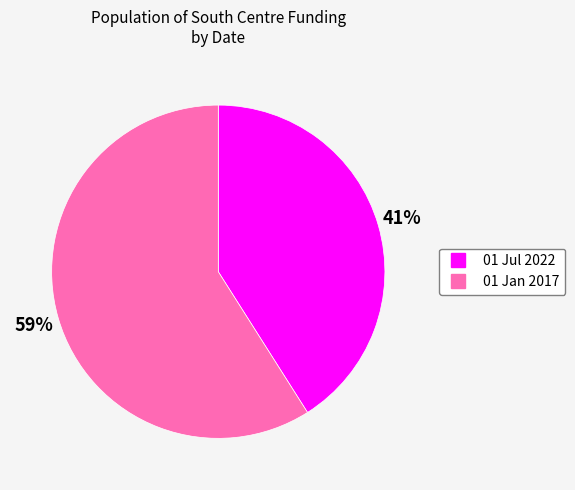

Which category has the smallest portion of the pie?

01 Jul 2022